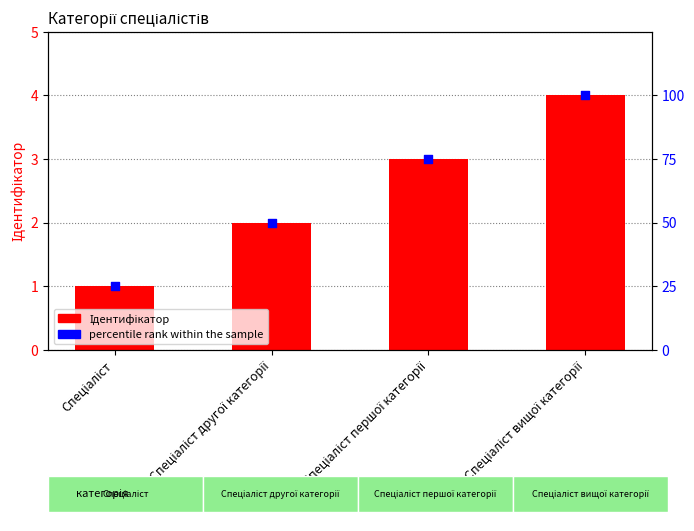

Is the value of percentile rank within the sample at Спеціаліст другої категорії greater than the value of Ідентифікатор at Спеціаліст першої категорії?

Yes